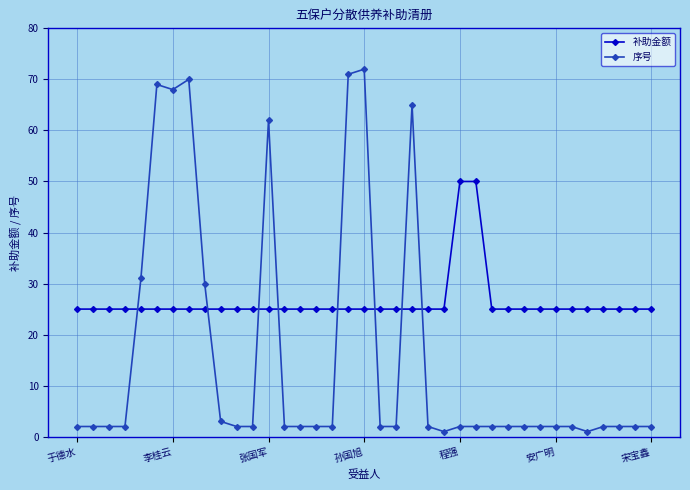

What is the maximum value shown in the chart?

72